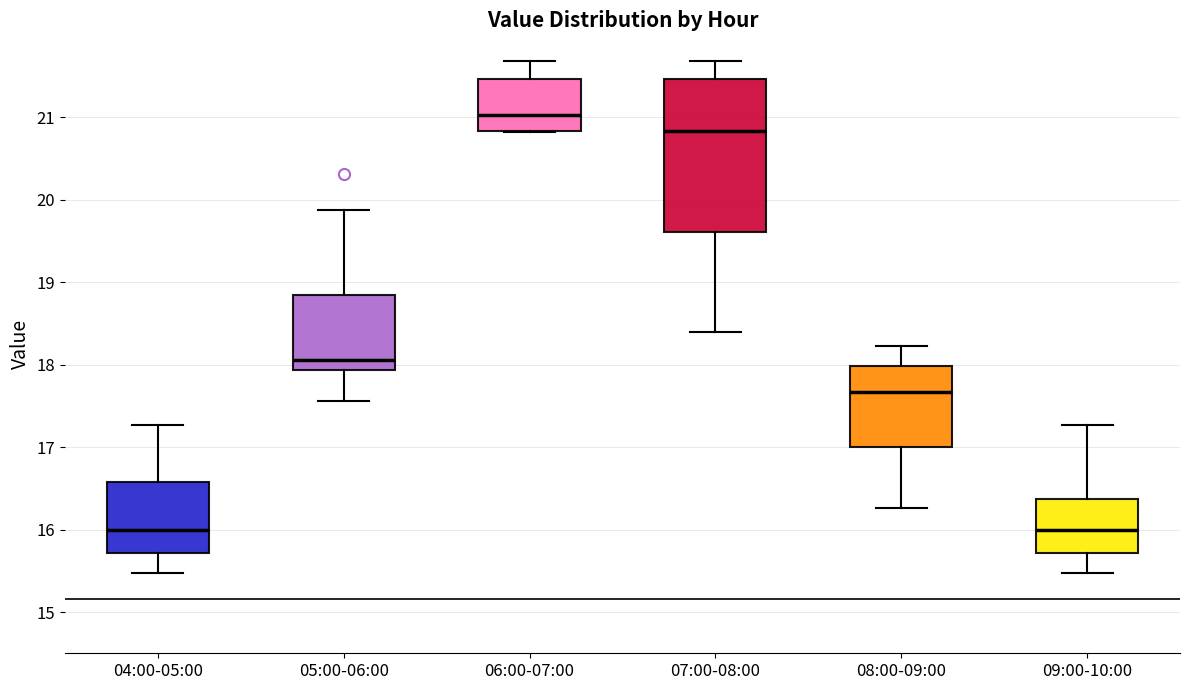

Reading left to right, transcribe this box plot: for each box, give where its median line is, the range the box spans, and where its two whiskers end, as read against the y-axis. The values are not printed on the chart, so give them approximately, as read against the axis.

04:00-05:00: median 16.0, box 15.7 to 16.6, whiskers 15.5 to 17.3
05:00-06:00: median 18.1, box 17.9 to 18.8, whiskers 17.6 to 19.9
06:00-07:00: median 21.0, box 20.8 to 21.5, whiskers 20.8 to 21.7
07:00-08:00: median 20.8, box 19.6 to 21.5, whiskers 18.4 to 21.7
08:00-09:00: median 17.7, box 17.0 to 18.0, whiskers 16.3 to 18.2
09:00-10:00: median 16.0, box 15.7 to 16.4, whiskers 15.5 to 17.3